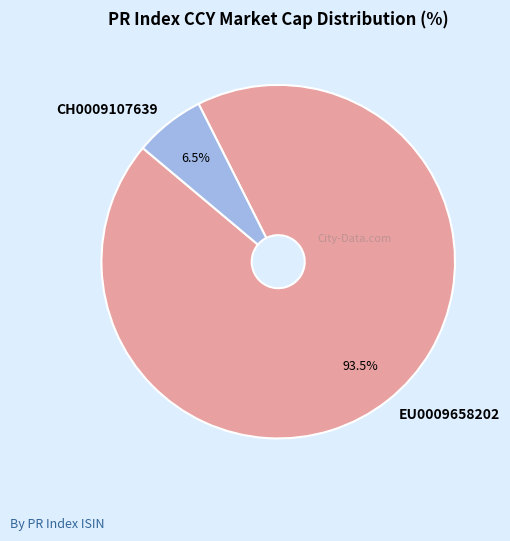

How many segments does this pie chart have?

2